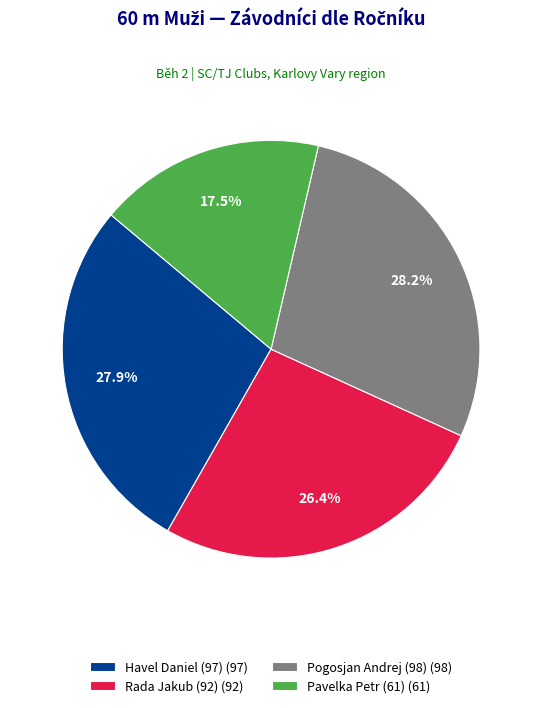

Is it true that Pogosjan Andrej (98) is 28% of the pie?

True